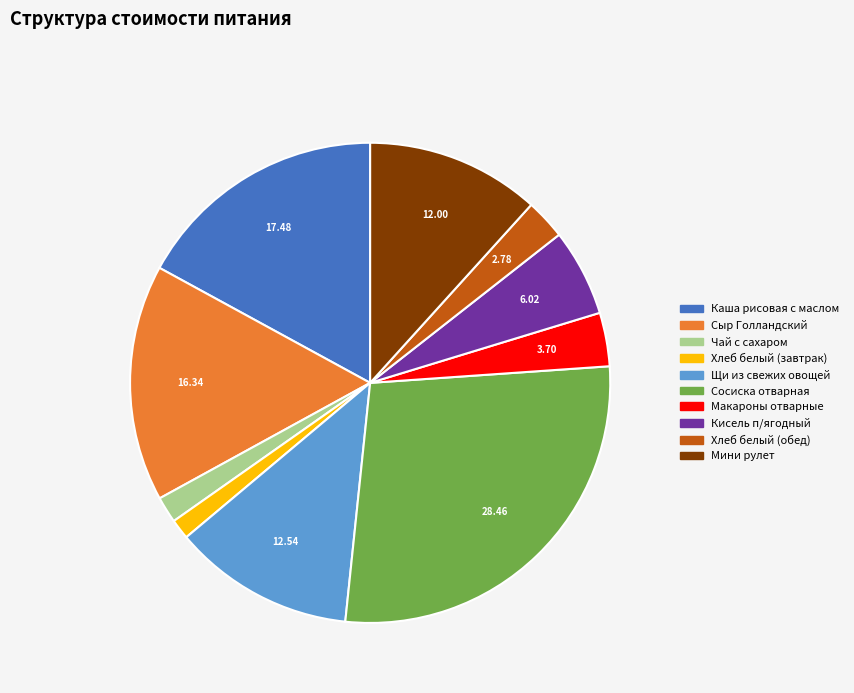

Is Хлеб белый (обед) the majority of the pie?

No